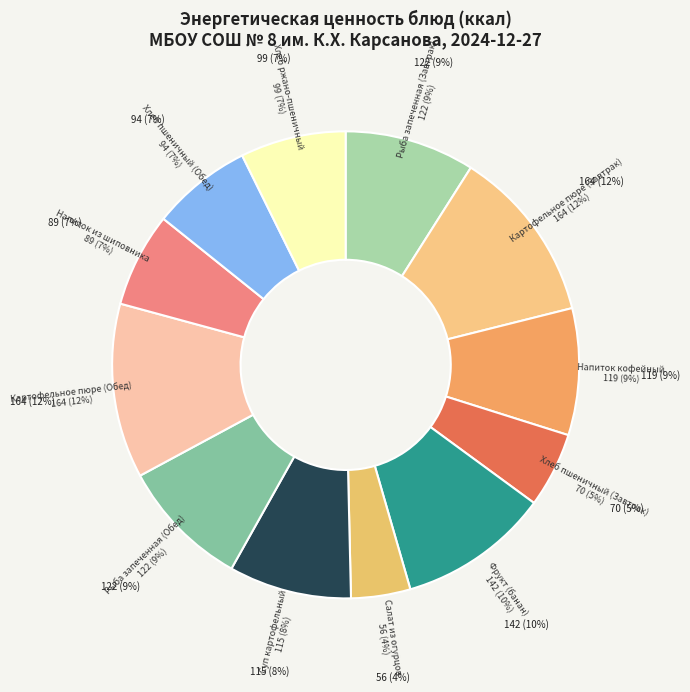

Is it true that Салат из огурцов is 1% of the pie?

False